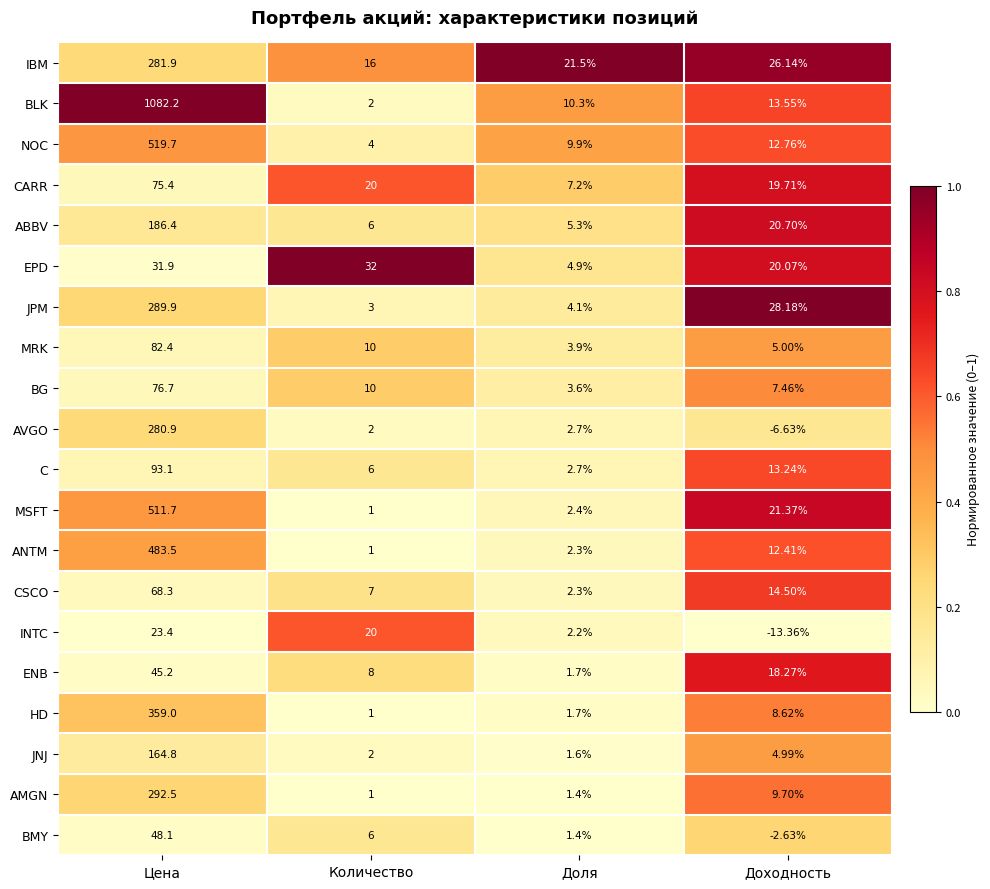

Between Доля and Доходность, which series saw the biggest shift?

JPM